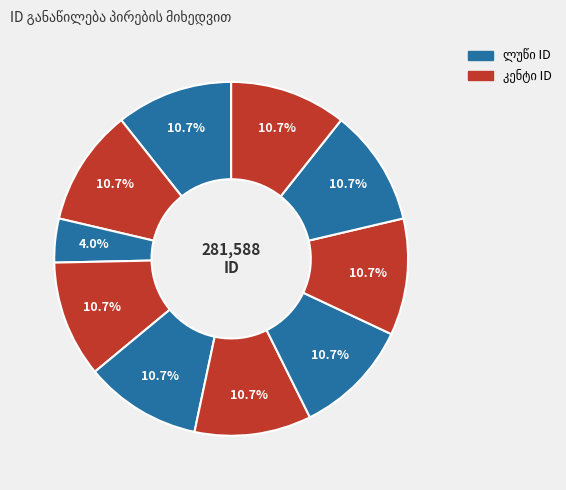

What percentage do ბართლომე კიმოთეს ძე შენგელია and დავით ივანეს ძე მელქაძე together represent?

21.3%